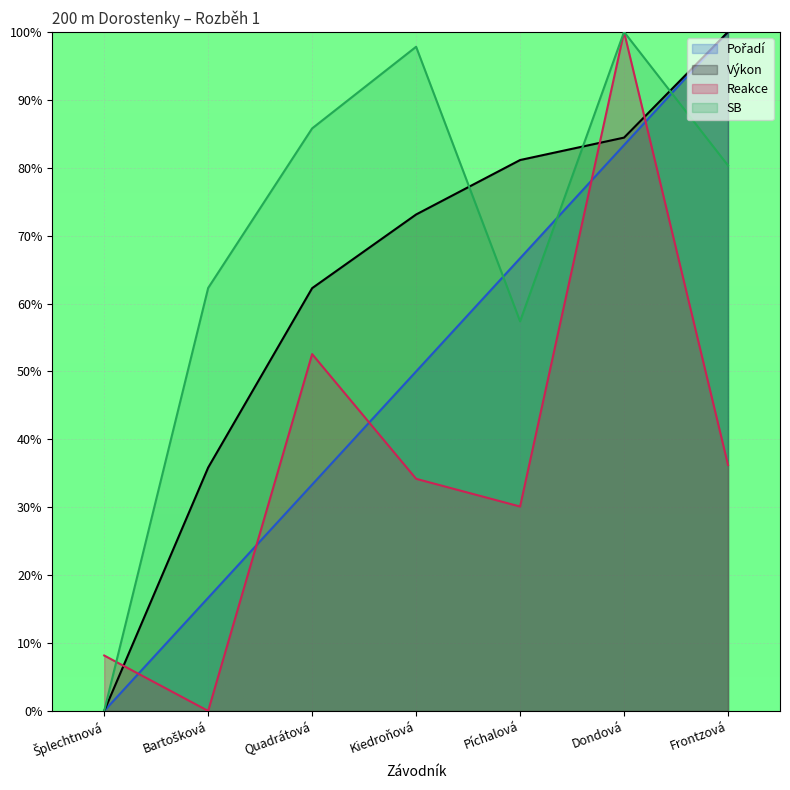

Rank the series at Kiedroňová from lowest to highest value.

Reakce, Pořadí, Výkon, SB